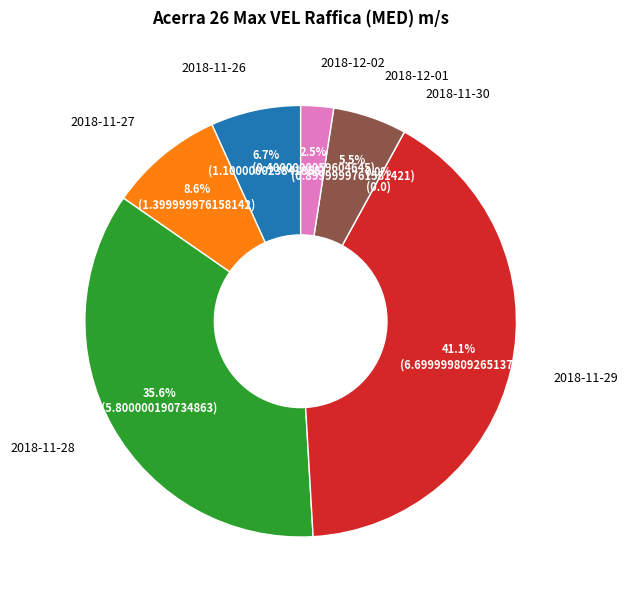

To the nearest percent, what is the average slice percentage?

14%